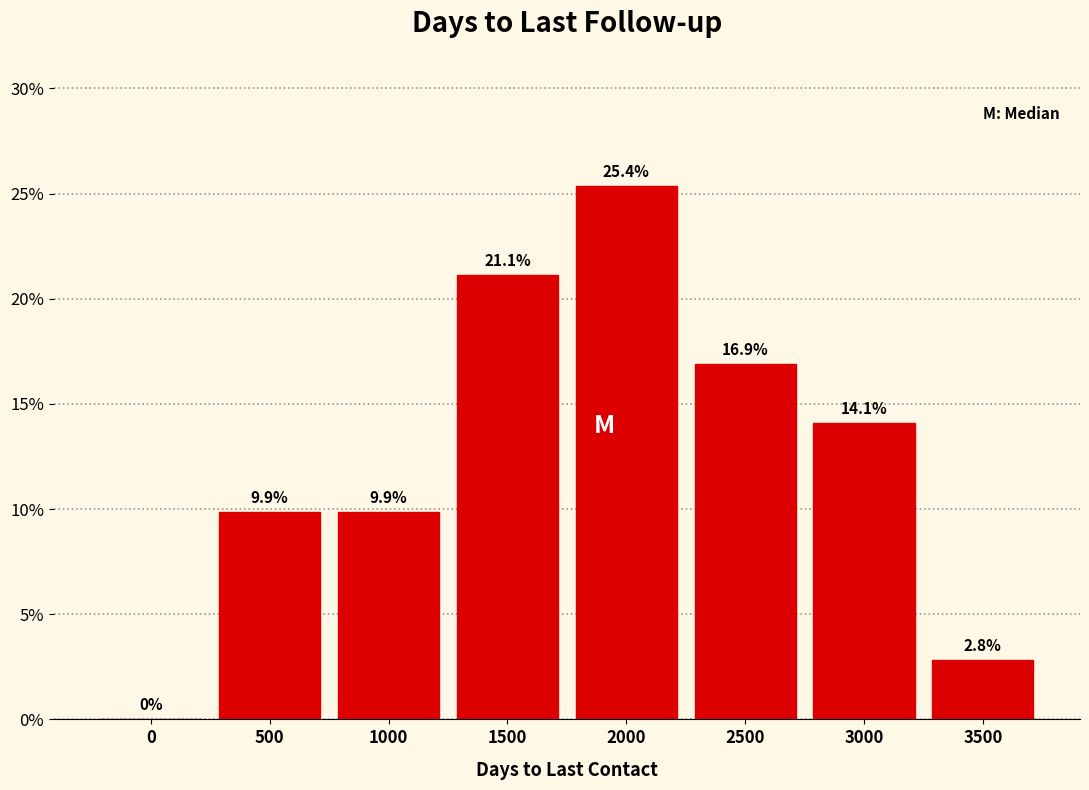

Reading left to right, list all the values displayed in this chart.

0=0.0	500=9.9	1000=9.9	1500=21.1	2000=25.4	2500=16.9	3000=14.1	3500=2.8